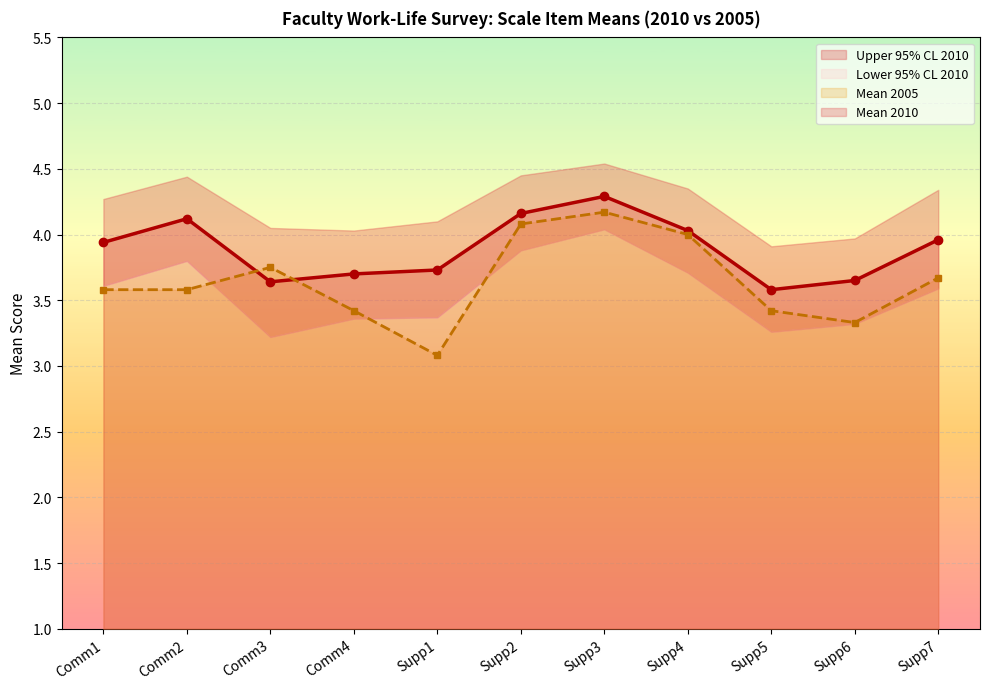

At which label does Mean 2010 reach its peak?

Supp3